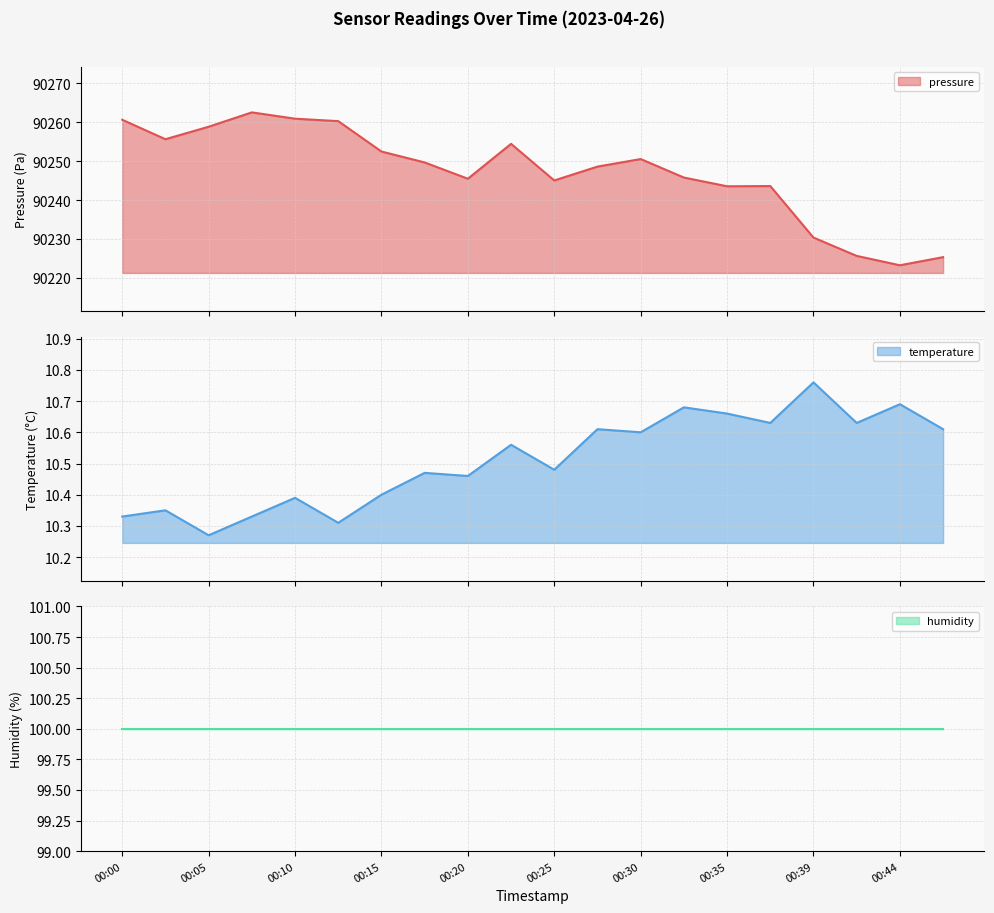

At which category does the chart reach its peak across all series?

00:08